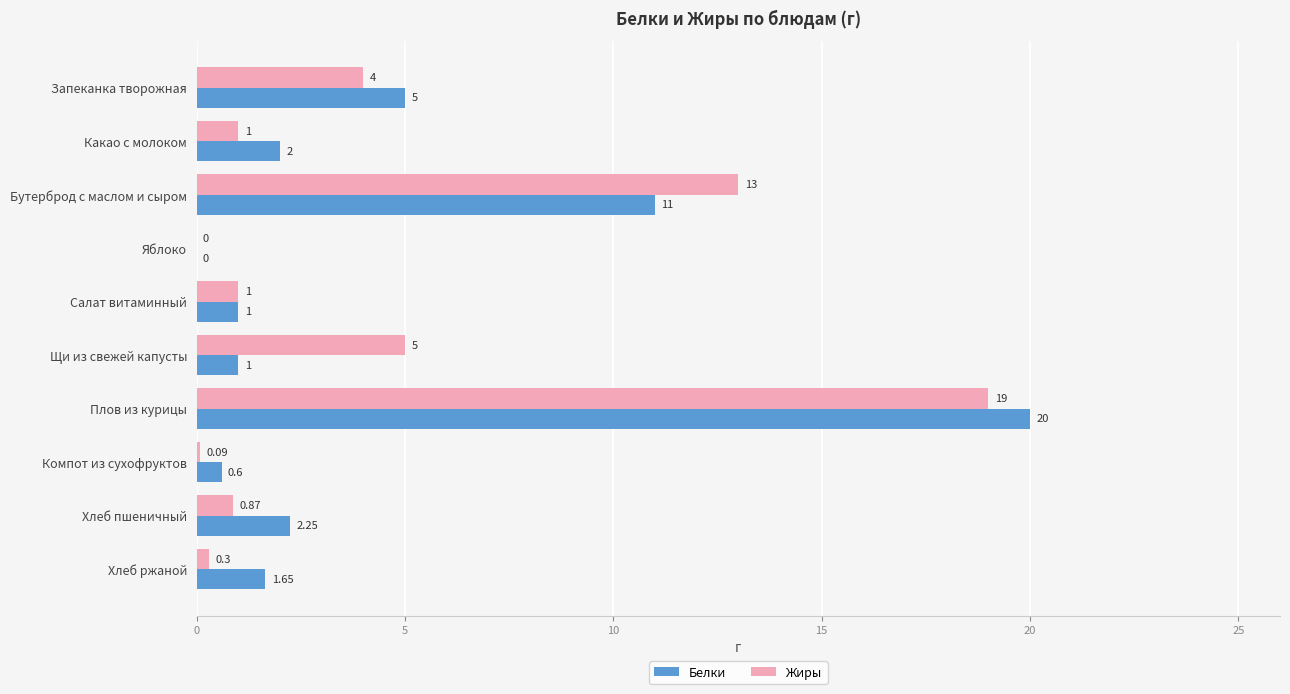

What is the sum of all Белки values?

44.5